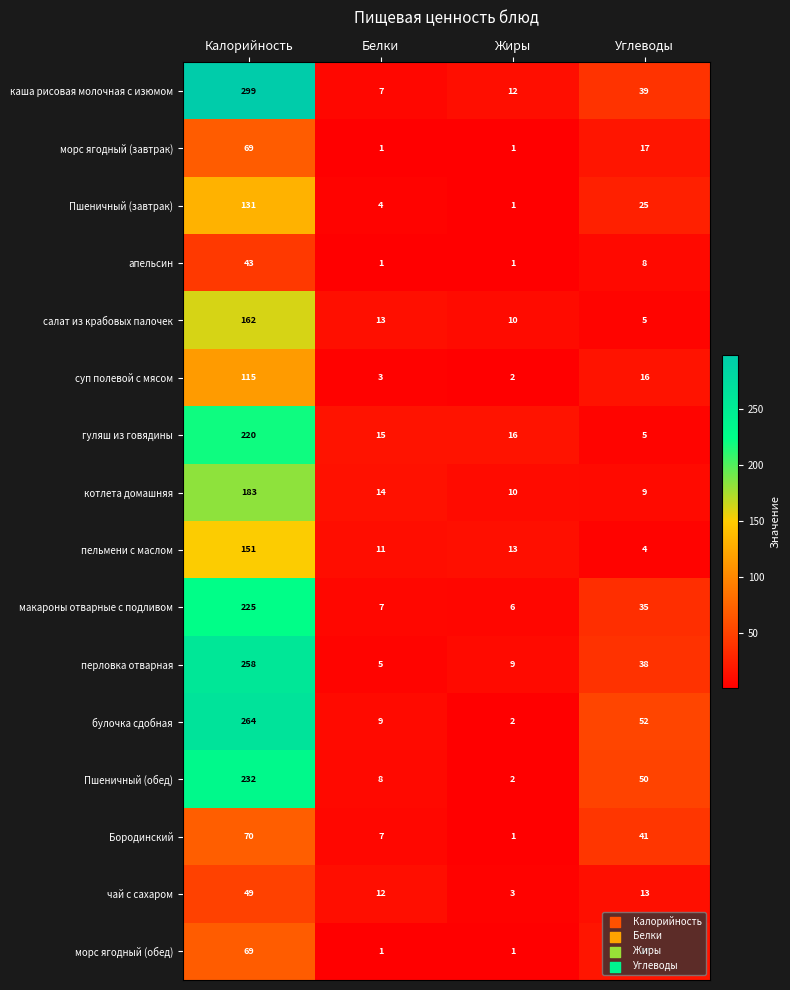

The салат из крабовых палочек series shows 13 at Белки. True or false?

True